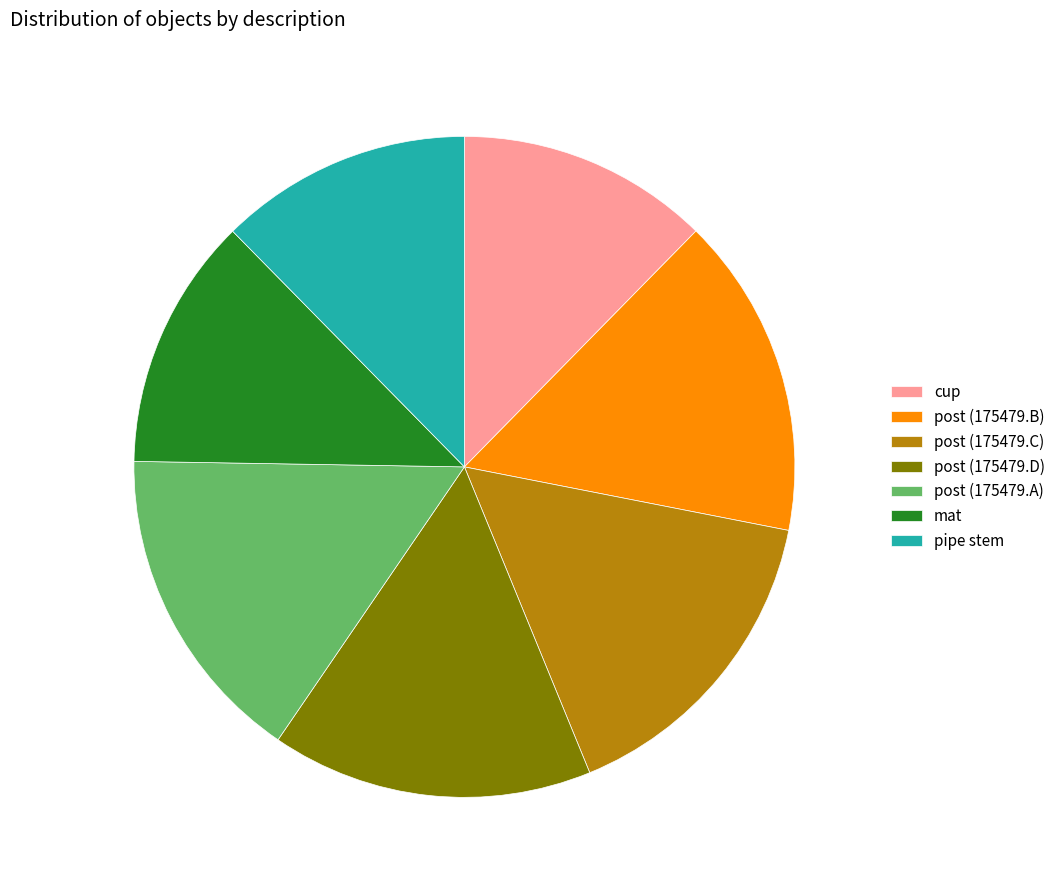

Approximately how many times larger is the value at post (175479.D) compared to pipe stem?

1.3